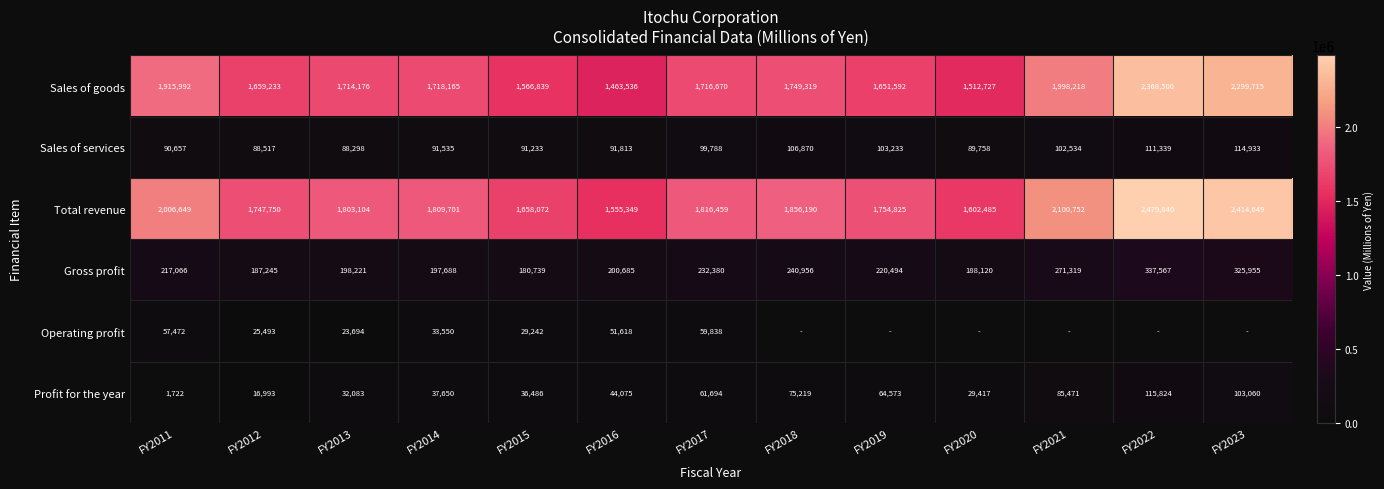

What is the difference between the Total revenue values at FY2016 and FY2013?

247755